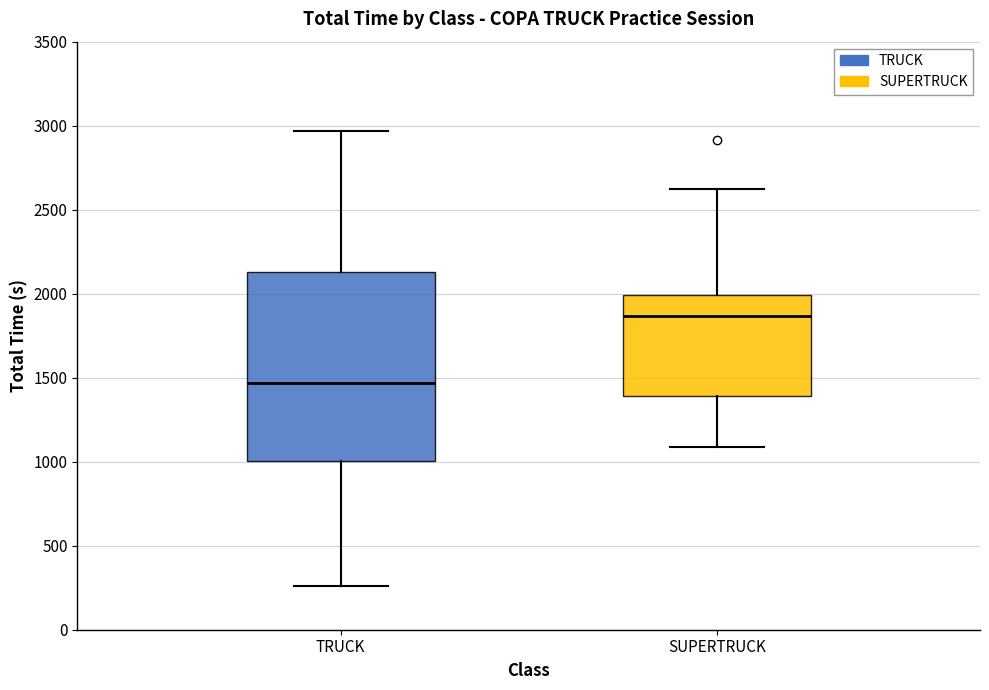

Reading left to right, read every box against the y-axis: the position of its median line, the range the box covers, and the ends of its whiskers. The values are not printed on the chart, so give them approximately, as read against the axis.

TRUCK: median 1450, box 1000 to 2150, whiskers 250 to 2950
SUPERTRUCK: median 1850, box 1400 to 2000, whiskers 1100 to 2600